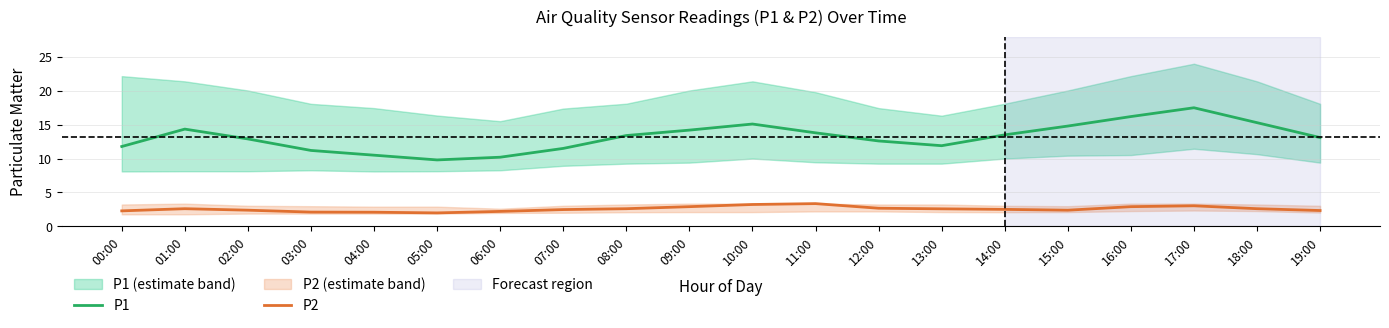

At which label is P1 closest to 13?

02:00